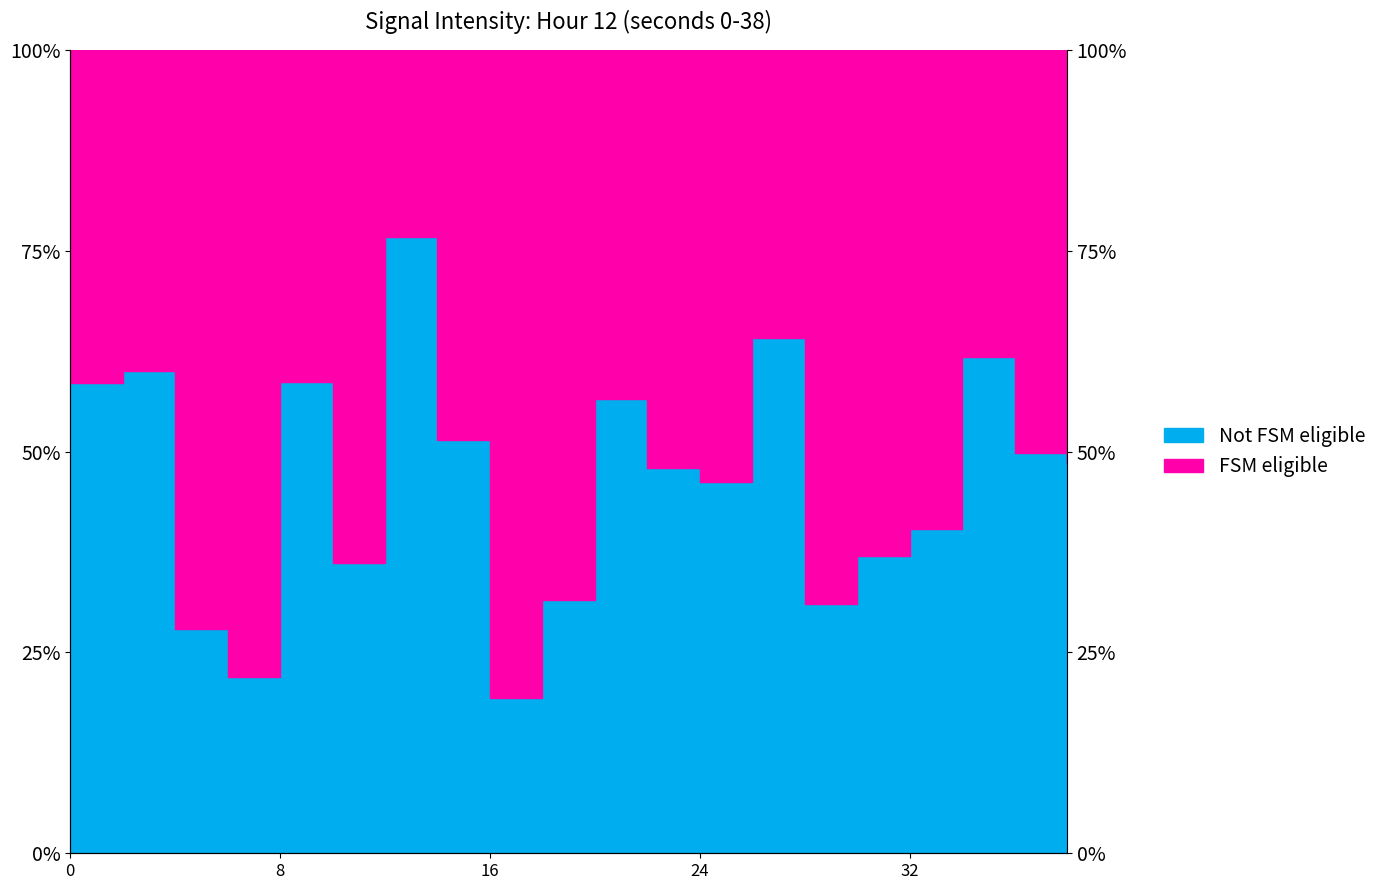

How many values exceed 48?

10